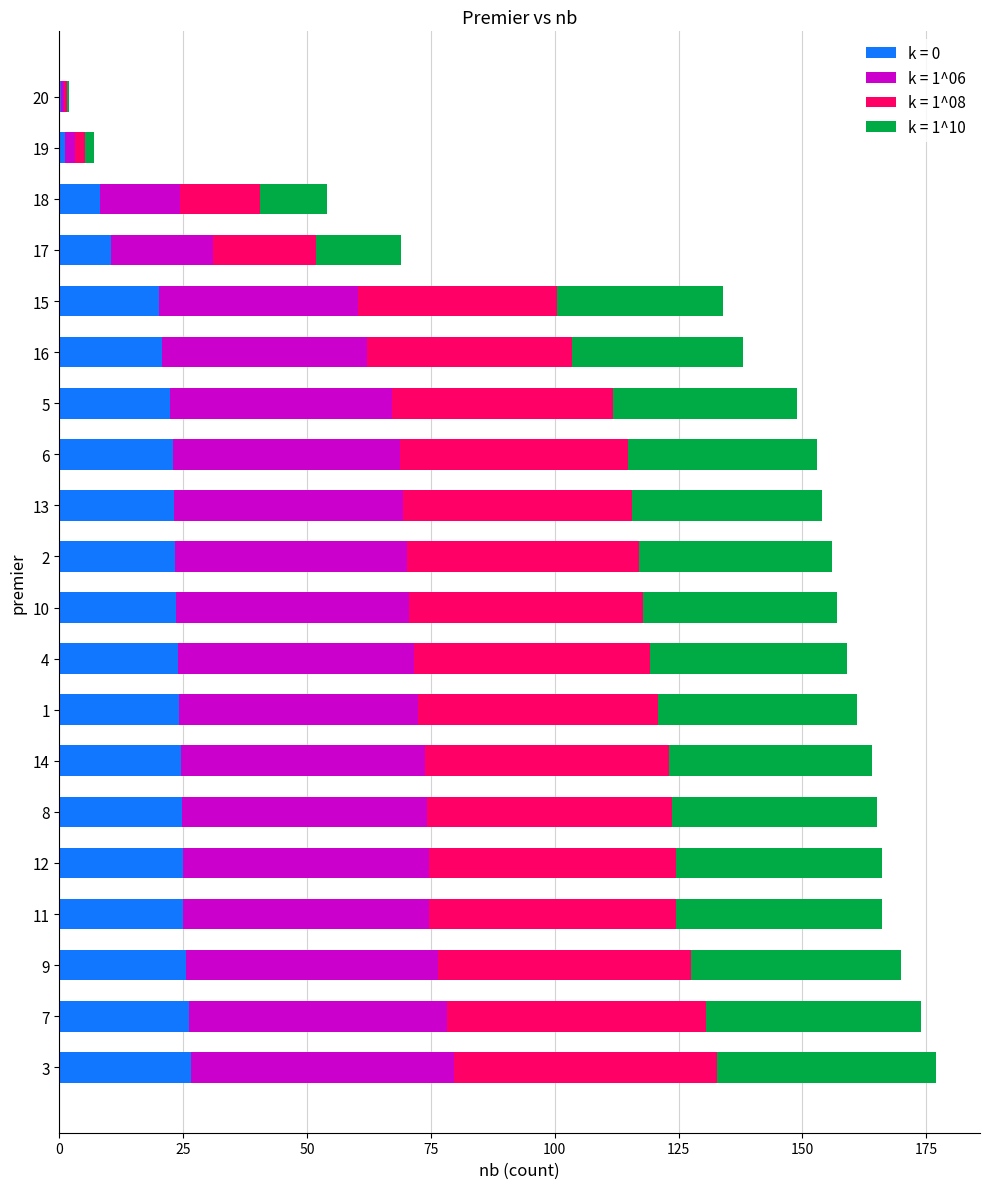

Is it true that k = 0 equals 0.3 at 20?

True